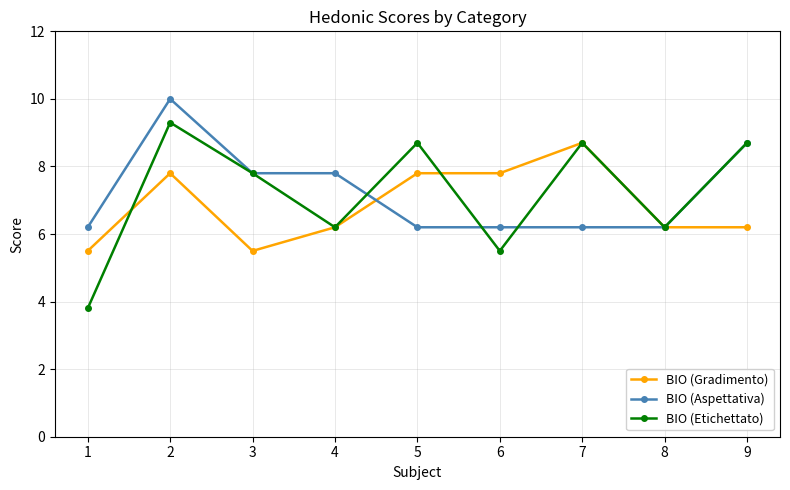

What is the sum of all BIO (Etichettato) values?

64.9